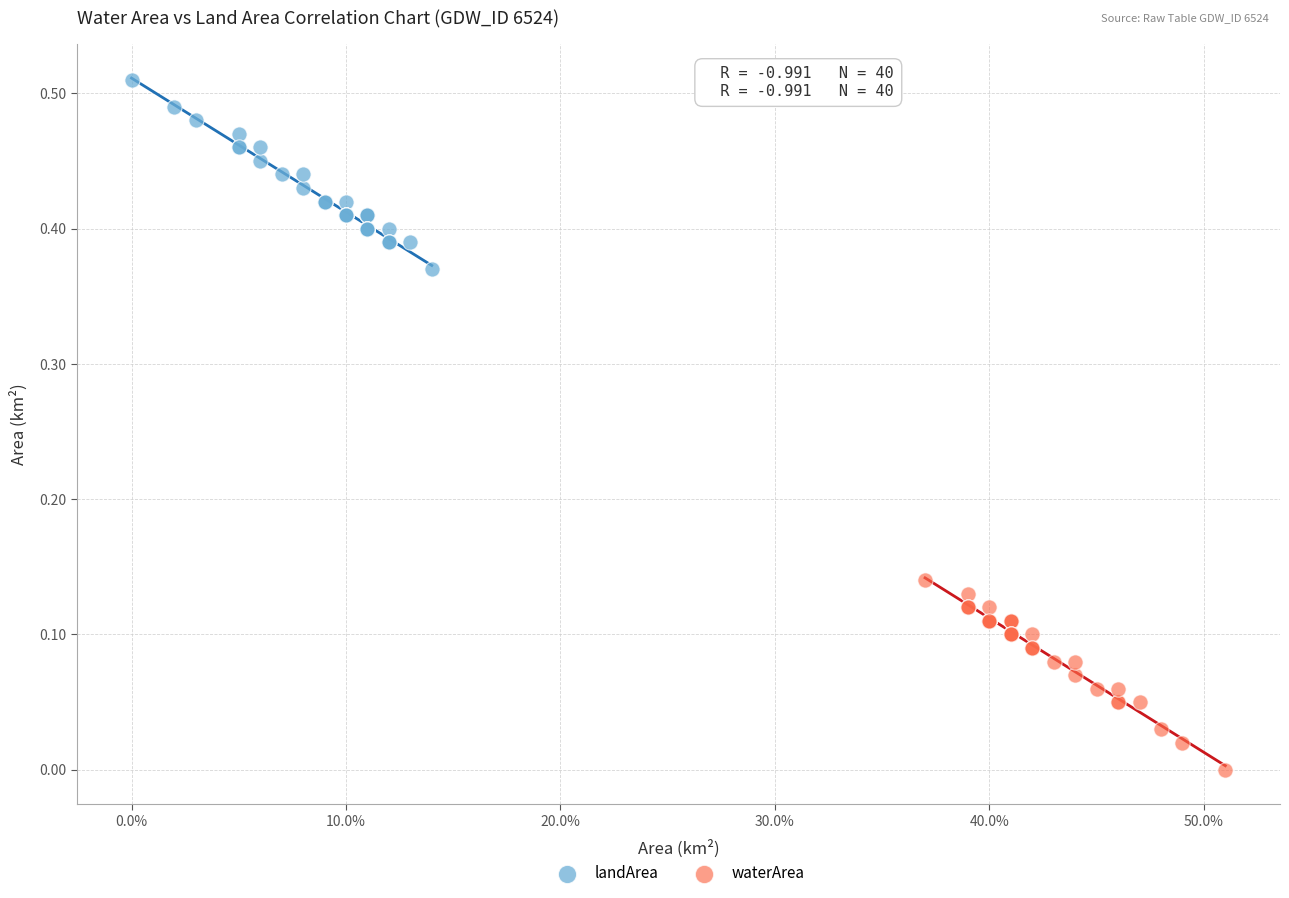

What are all the series names shown in the legend?

landArea, waterArea